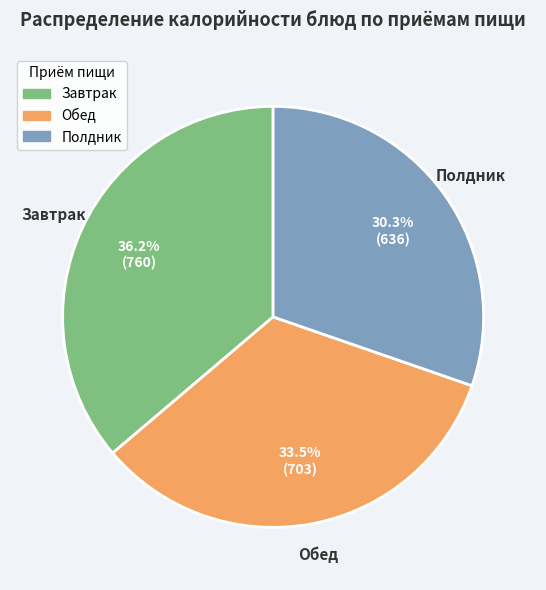

Is there any slice that represents more than half of the pie?

No